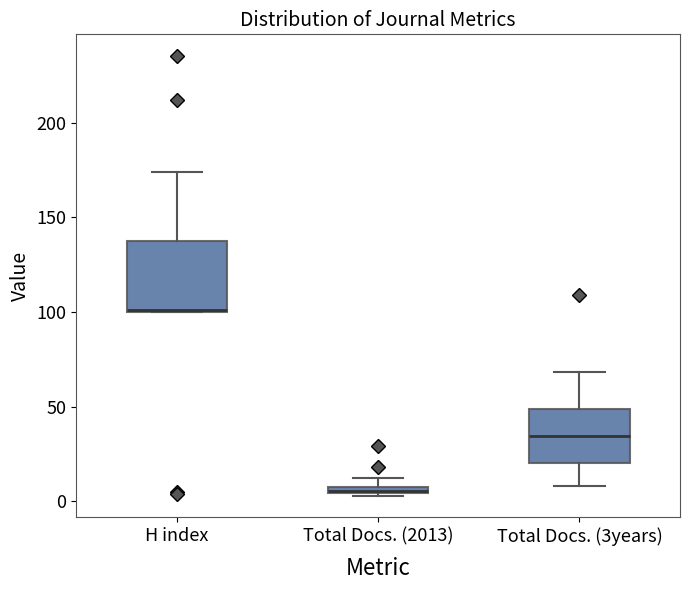

Where does the median line of the box for Total Docs. (3years) sit on the y-axis? The values are not printed on the chart, so give them approximately, as read against the axis.

35